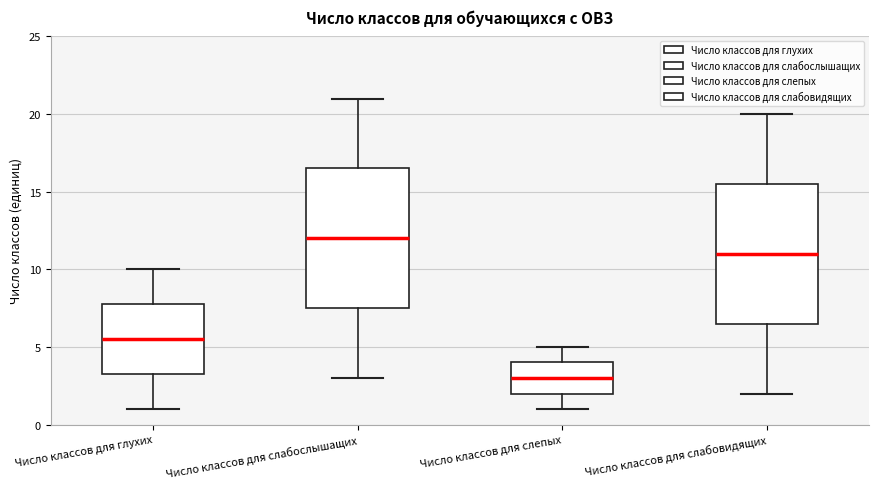

Reading left to right, transcribe this box plot: for each box, give where its median line is, the range the box spans, and where its two whiskers end, as read against the y-axis. The values are not printed on the chart, so give them approximately, as read against the axis.

Число классов для глухих: median 5.5, box 3.5 to 8.0, whiskers 1.0 to 10.0
Число классов для слабослышащих: median 12.0, box 7.5 to 16.5, whiskers 3.0 to 21.0
Число классов для слепых: median 3.0, box 2.0 to 4.0, whiskers 1.0 to 5.0
Число классов для слабовидящих: median 11.0, box 6.5 to 15.5, whiskers 2.0 to 20.0